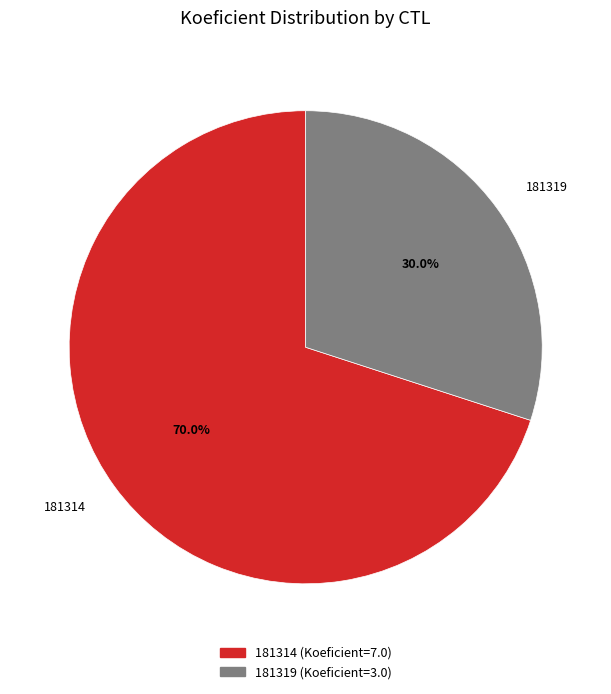

What percentage do 181319 and 181314 together represent?

100.0%